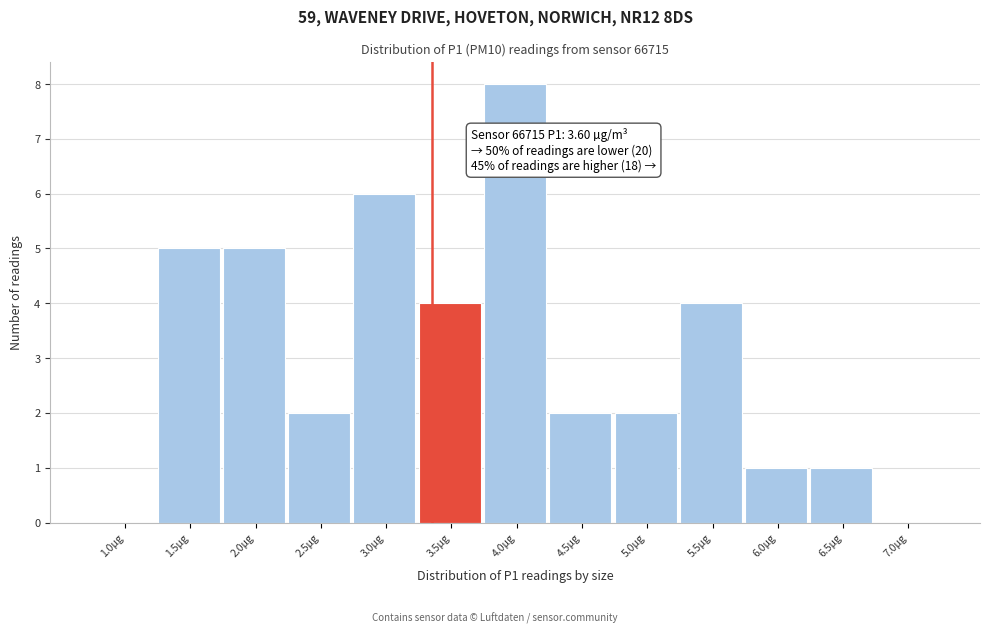

Reading left to right, list all the values displayed in this chart.

1.0µg=0	1.5µg=5	2.0µg=5	2.5µg=2	3.0µg=6	3.5µg=4	4.0µg=8	4.5µg=2	5.0µg=2	5.5µg=4	6.0µg=1	6.5µg=1	7.0µg=0